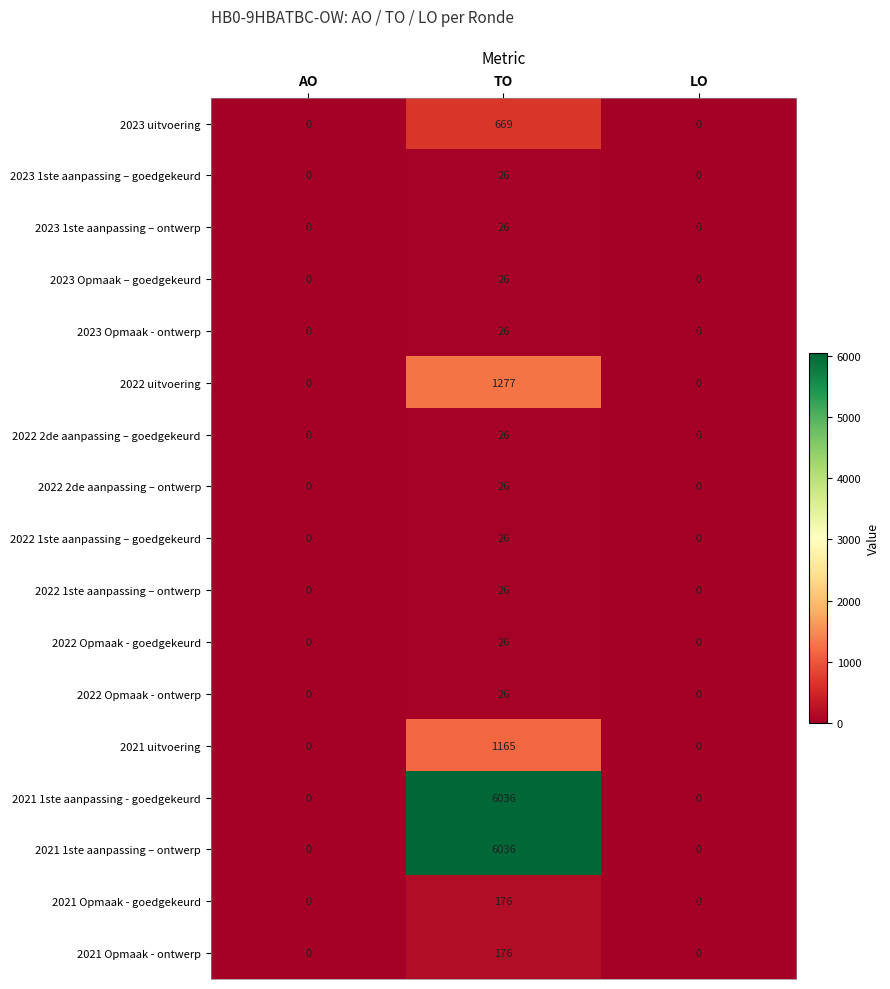

At which category is the sum across all series the highest?

TO